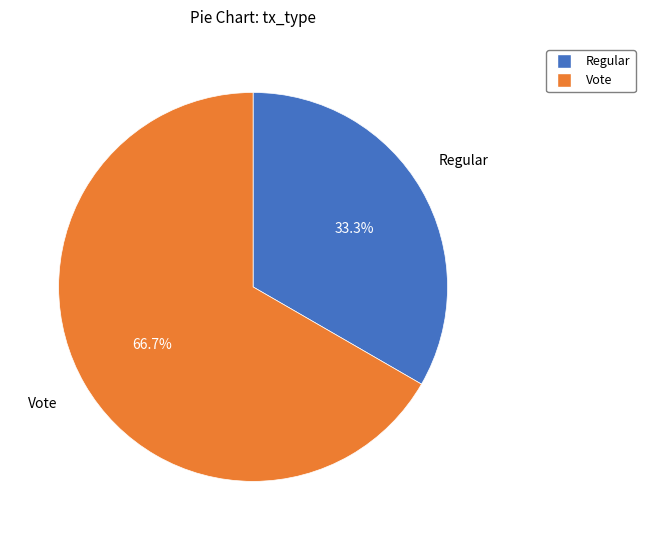

The Regular slice represents 19% of the pie. True or false?

False